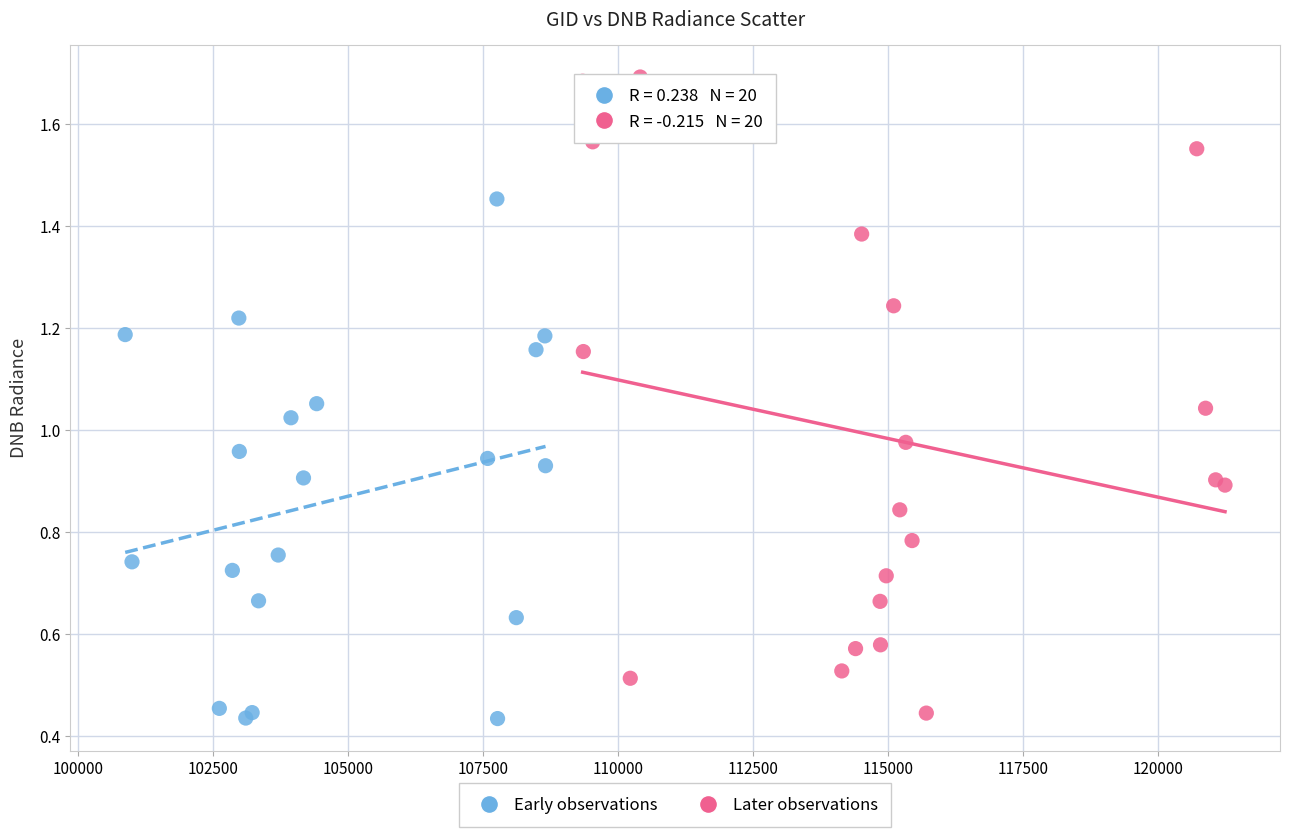

What are all the series names shown in the legend?

Early observations, Later observations